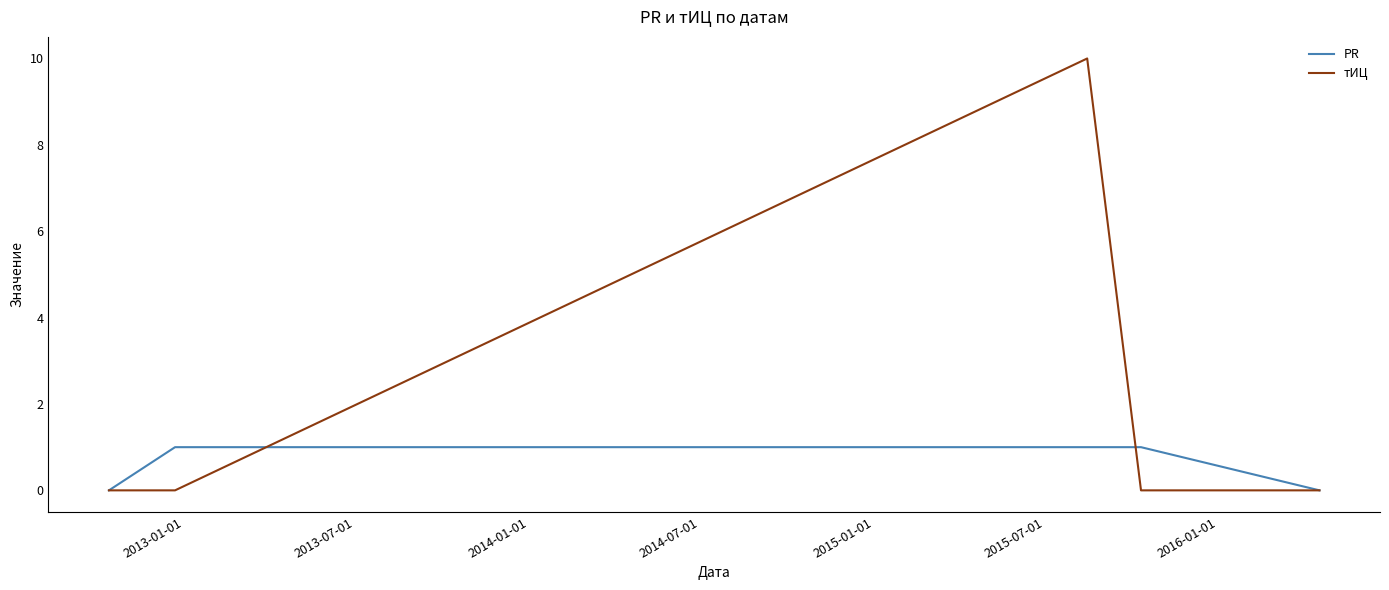

What is the maximum value shown in the chart?

10